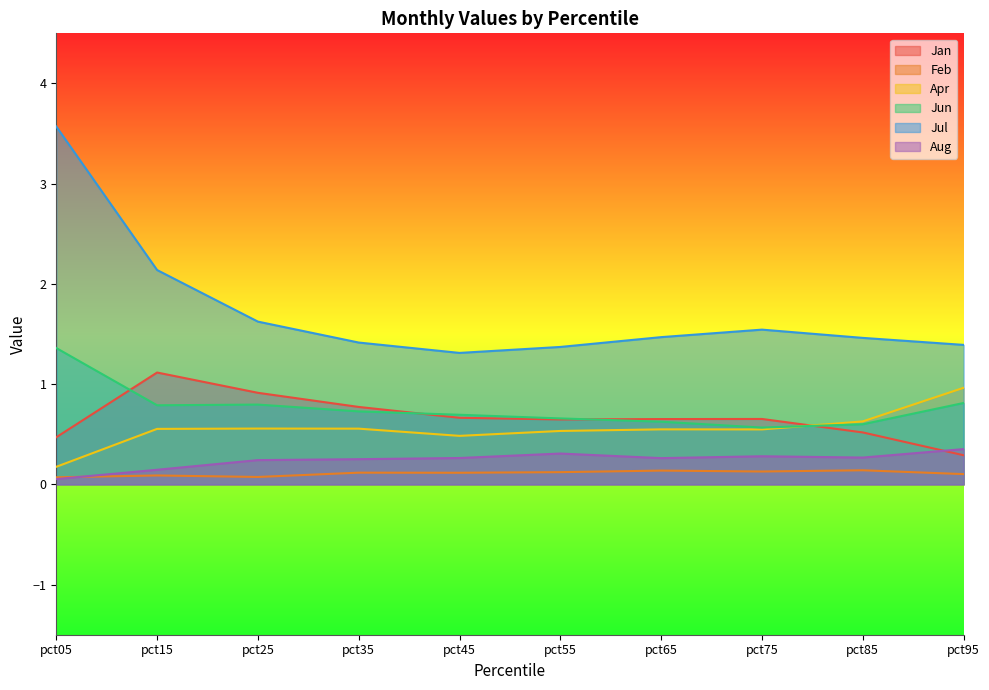

Count the Feb values in the range 0 to 1.

10